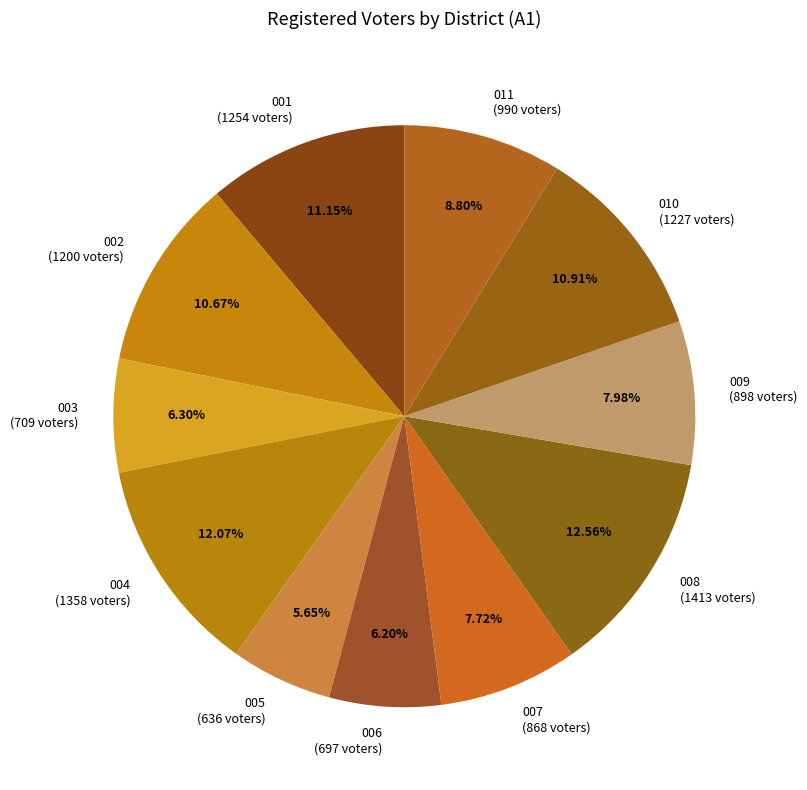

Does 006 represent more than half of the total?

No